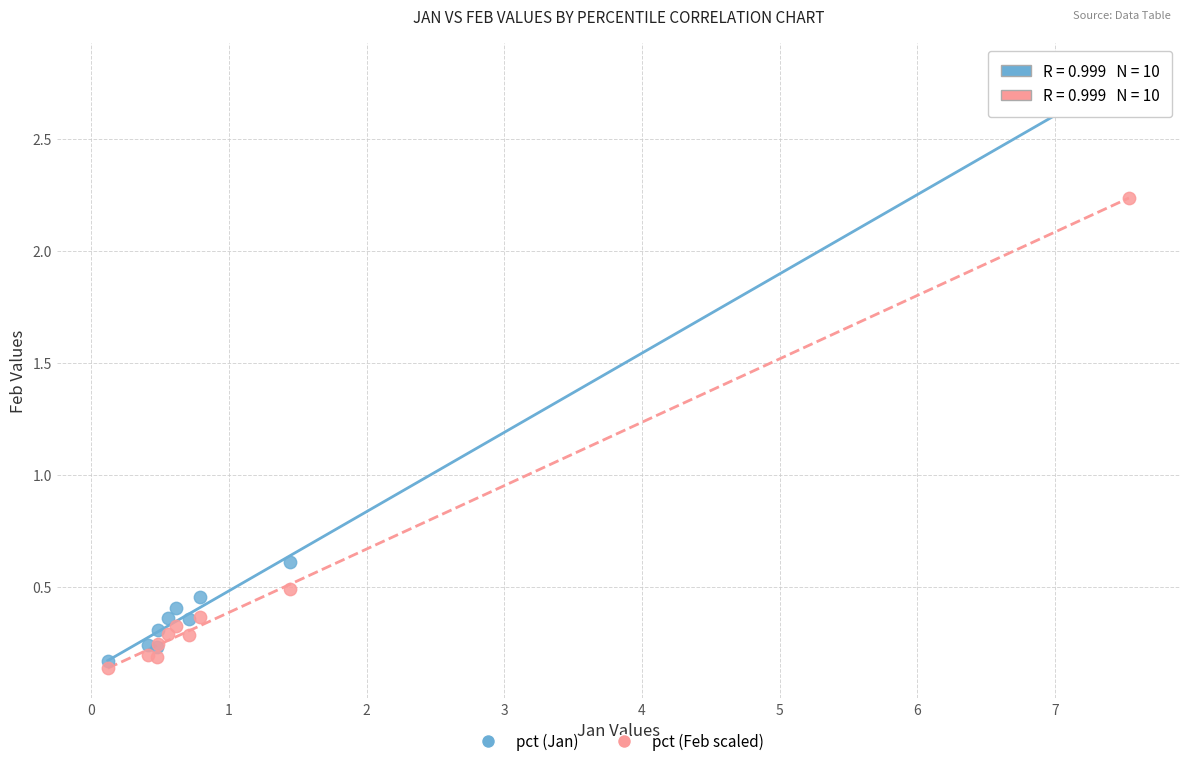

Which series has the widest spread of Y values?

pct (Jan)